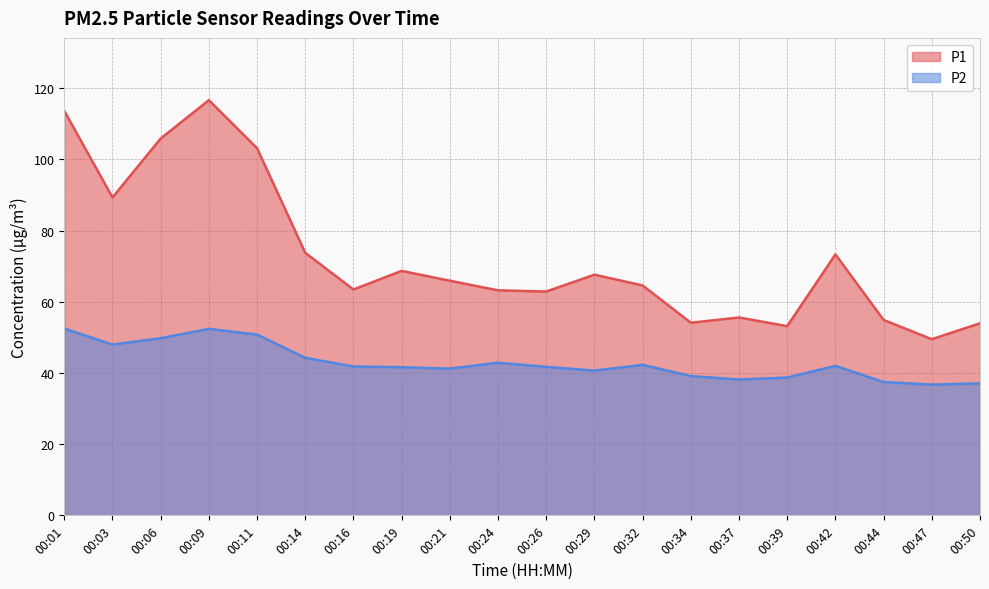

At which category does P2 reach its first local peak?

00:09